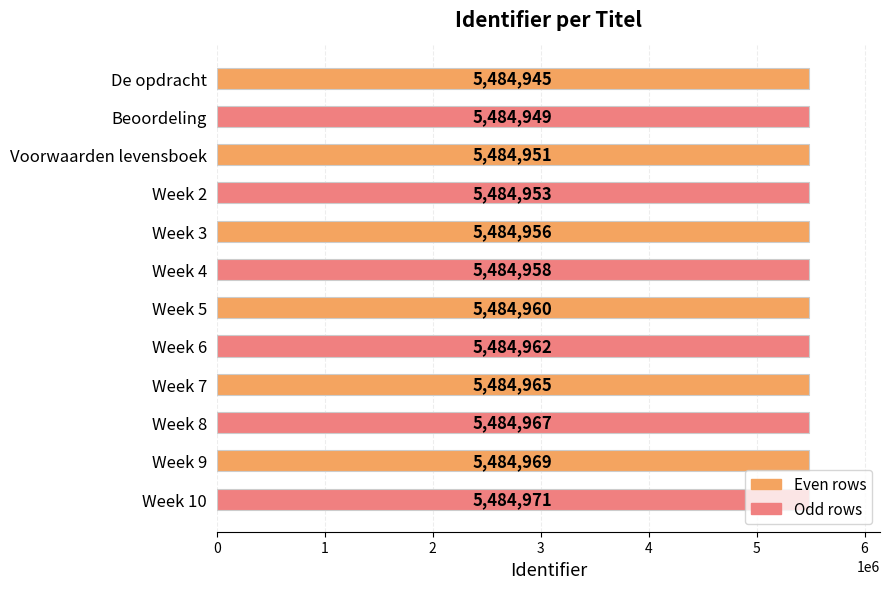

Where is the data nearest to the value 5484958?

Week 4